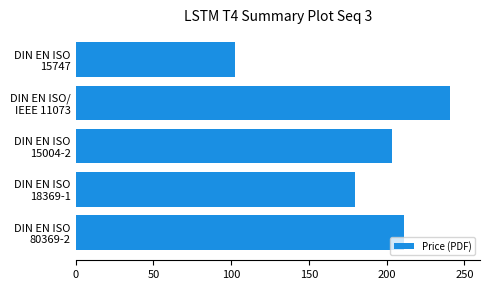

What is the sum of all values?

937.3